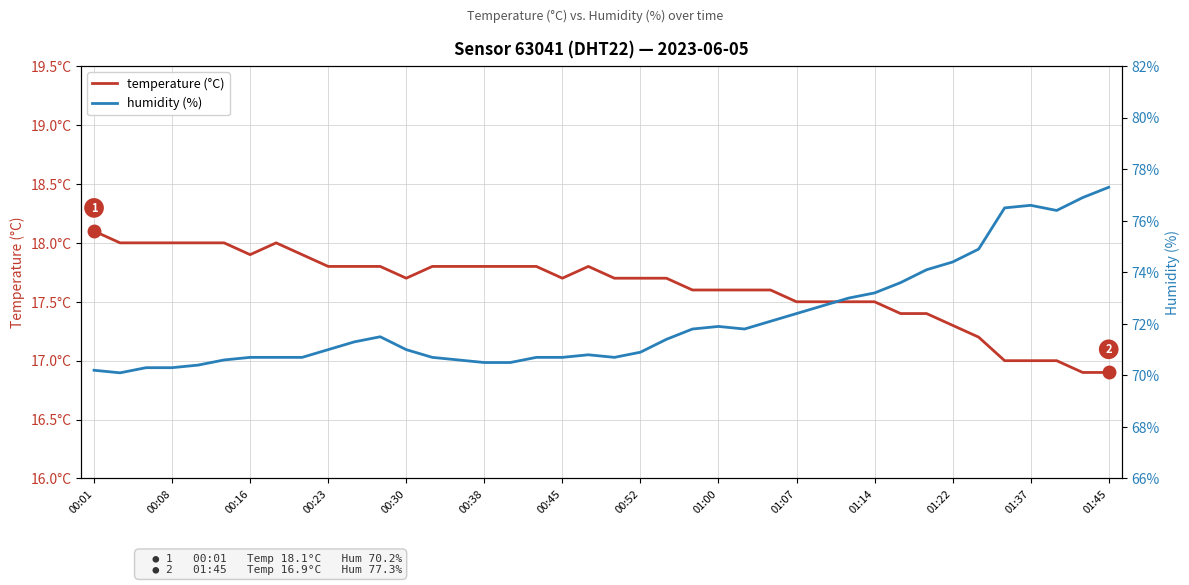

The value of humidity at 01:22 is 126.5. True or false?

False